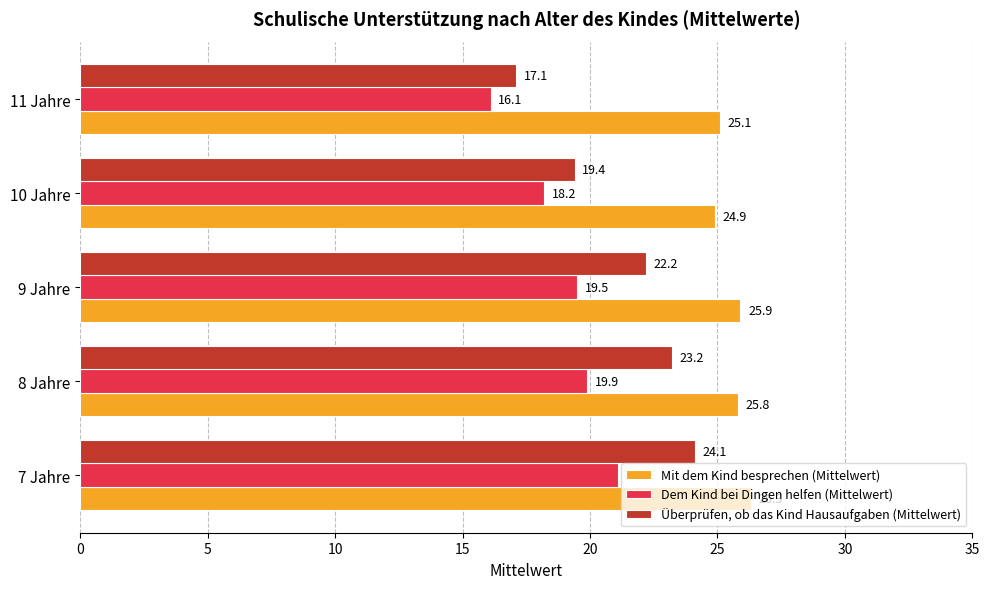

The Überprüfen, ob das Kind Hausaufgaben (Mittelwert) series shows 24.1 at 7 Jahre. True or false?

True